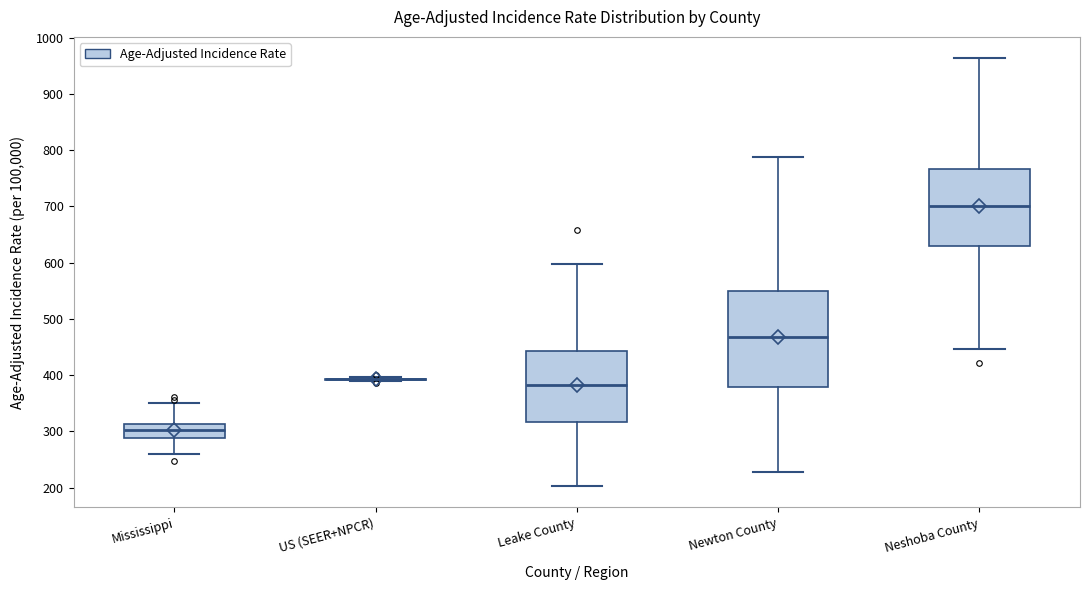

Reading left to right, transcribe this box plot: for each box, give where its median line is, the range the box spans, and where its two whiskers end, as read against the y-axis. The values are not printed on the chart, so give them approximately, as read against the axis.

Mississippi: median 300, box 290 to 310, whiskers 260 to 350
US (SEER+NPCR): box collapsed to a line at 390, whiskers 390 to 400
Leake County: median 380, box 320 to 440, whiskers 200 to 600
Newton County: median 470, box 380 to 550, whiskers 230 to 790
Neshoba County: median 700, box 630 to 770, whiskers 450 to 960